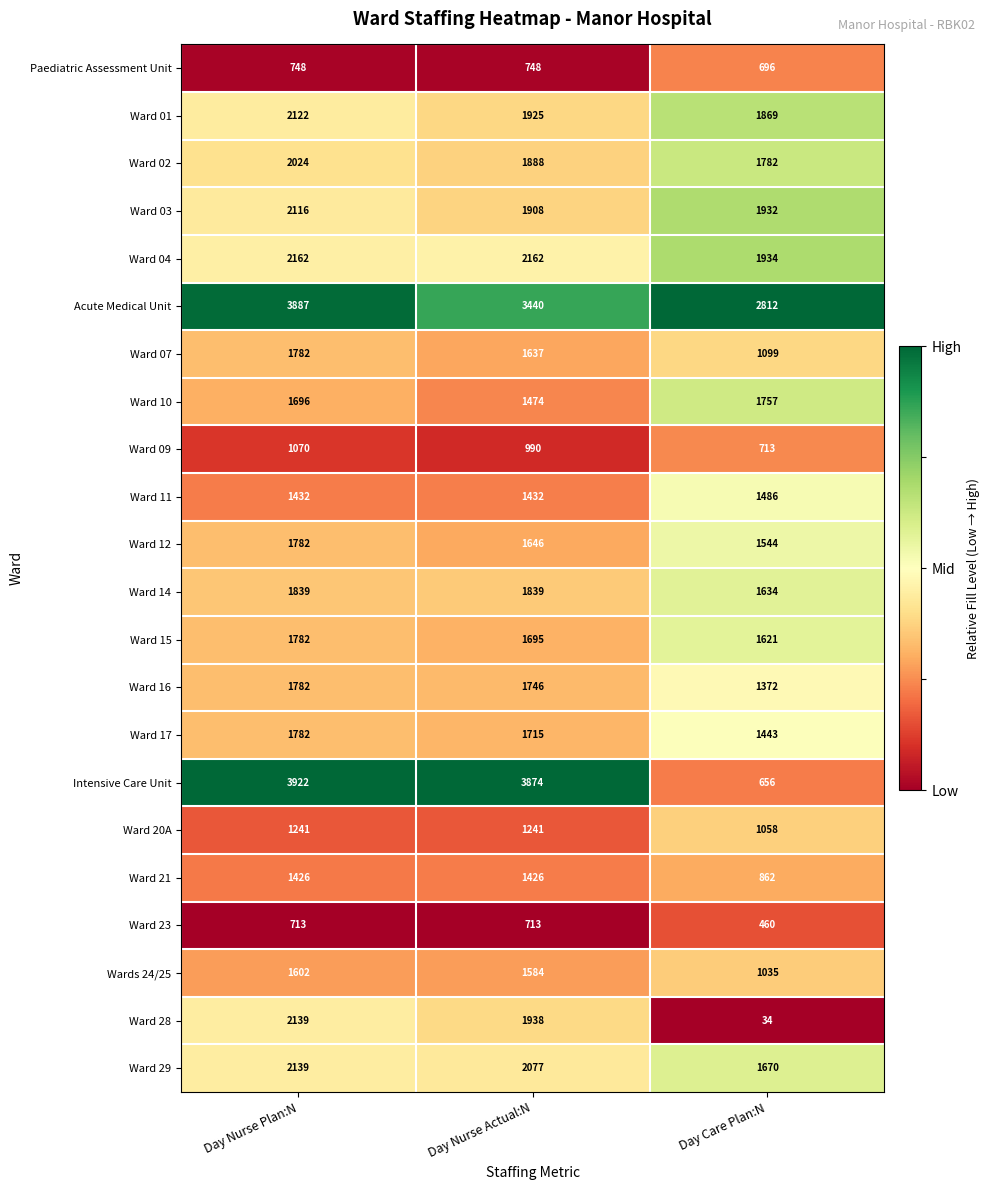

At Day Care Plan:N, list the series in order from smallest to largest.

Ward 28, Ward 23, Intensive Care Unit, Paediatric Assessment Unit, Ward 09, Ward 21, Wards 24/25, Ward 20A, Ward 07, Ward 16, Ward 17, Ward 11, Ward 12, Ward 15, Ward 14, Ward 29, Ward 10, Ward 02, Ward 01, Ward 03, Ward 04, Acute Medical Unit